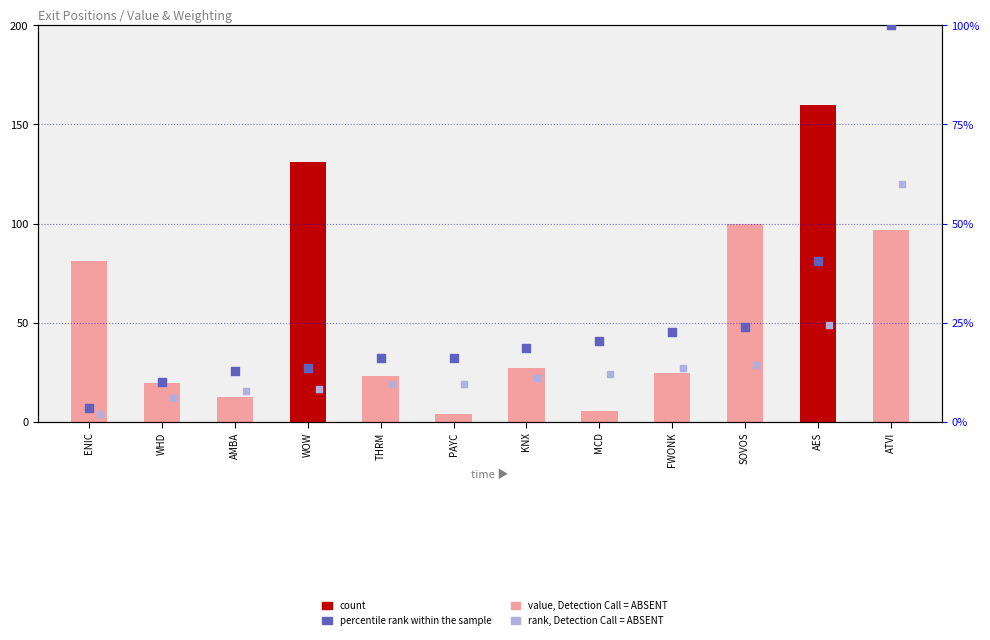

Which series has the widest spread of Y values?

value